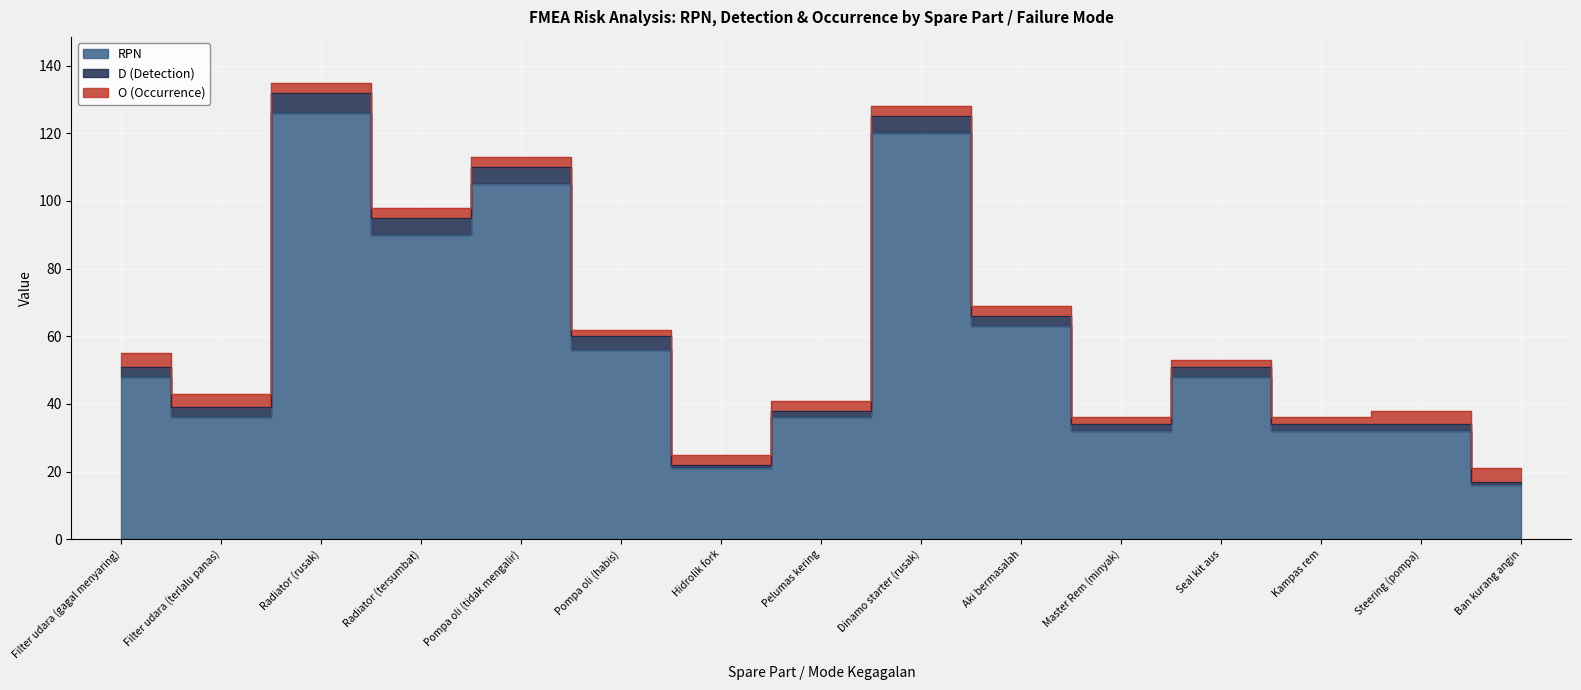

Reading left to right, what are all the values shown in this chart?

RPN: Filter udara (gagal menyaring)=48	Filter udara (terlalu panas)=36	Radiator (rusak)=126	Radiator (tersumbat)=90	Pompa oli (tidak mengalir)=105	Pompa oli (habis)=56	Hidrolik fork=21	Pelumas kering=36	Dinamo starter (rusak)=120	Aki bermasalah=63	Master Rem (minyak)=32	Seal kit aus=48	Kampas rem=32	Steering (pompa)=32	Ban kurang angin=16
D (Detection): Filter udara (gagal menyaring)=3	Filter udara (terlalu panas)=3	Radiator (rusak)=6	Radiator (tersumbat)=5	Pompa oli (tidak mengalir)=5	Pompa oli (habis)=4	Hidrolik fork=1	Pelumas kering=2	Dinamo starter (rusak)=5	Aki bermasalah=3	Master Rem (minyak)=2	Seal kit aus=3	Kampas rem=2	Steering (pompa)=2	Ban kurang angin=1
O (Occurrence): Filter udara (gagal menyaring)=4	Filter udara (terlalu panas)=4	Radiator (rusak)=3	Radiator (tersumbat)=3	Pompa oli (tidak mengalir)=3	Pompa oli (habis)=2	Hidrolik fork=3	Pelumas kering=3	Dinamo starter (rusak)=3	Aki bermasalah=3	Master Rem (minyak)=2	Seal kit aus=2	Kampas rem=2	Steering (pompa)=4	Ban kurang angin=4